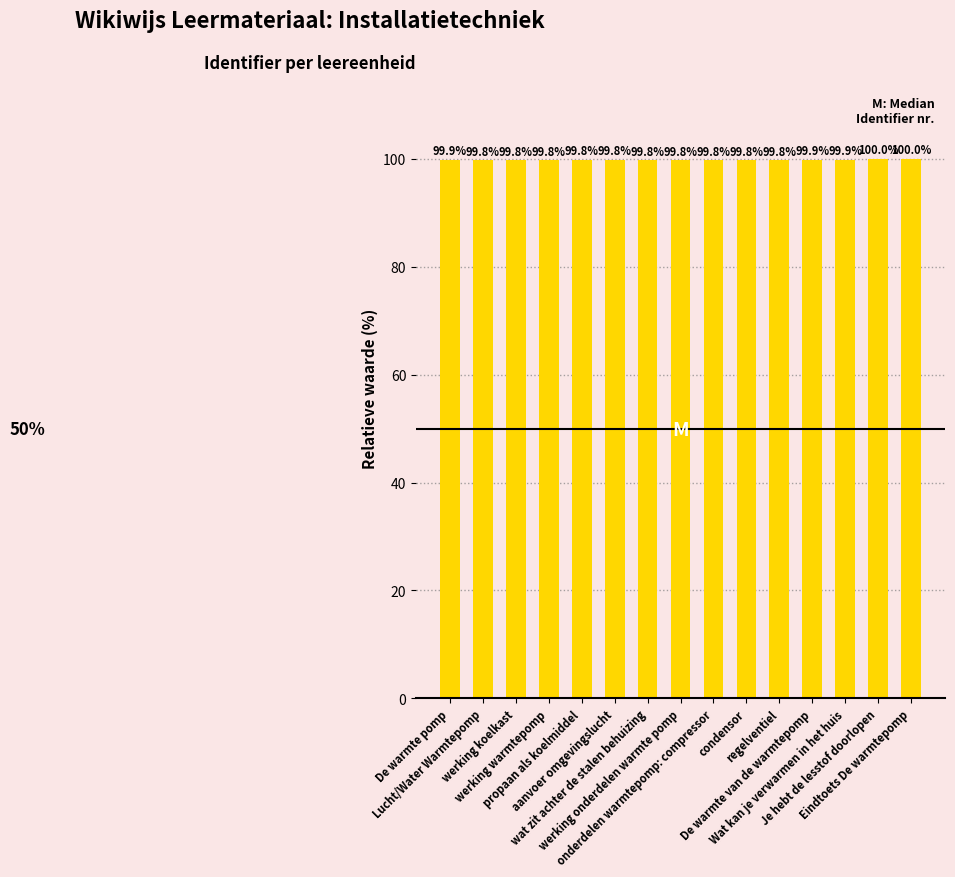

What is the sum of all values?

1497.3